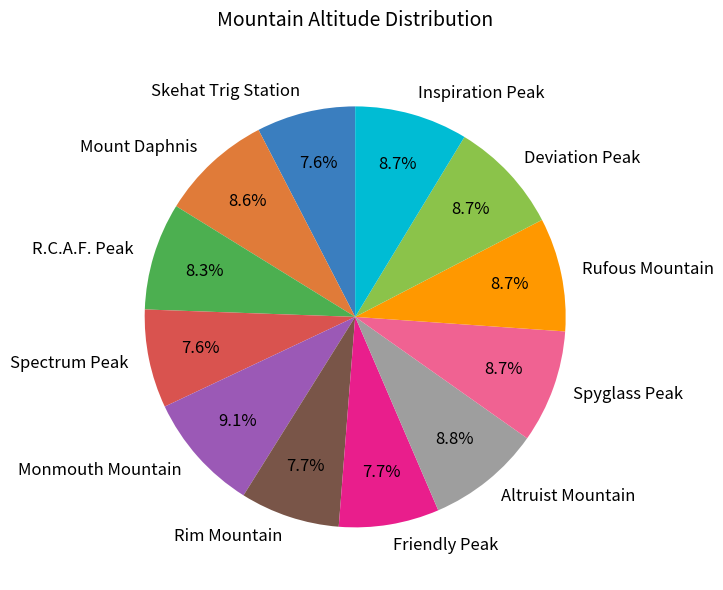

Does any single category account for the majority?

No